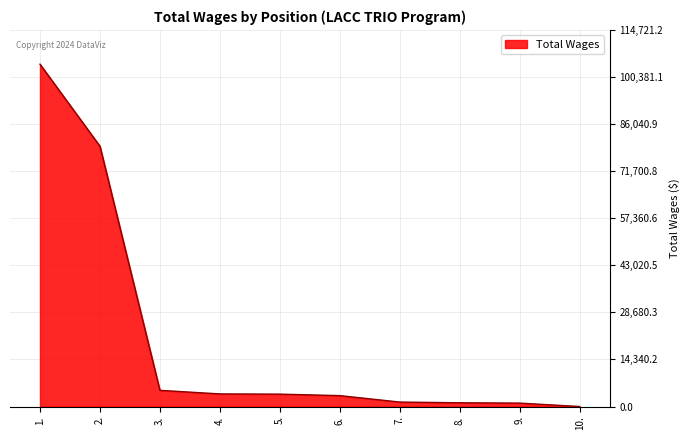

What is the difference between the maximum and minimum values?

104286